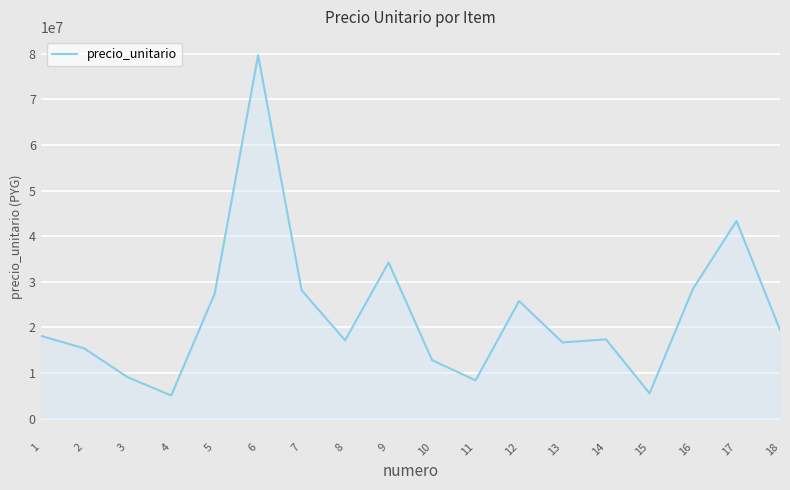

Which has a higher value, 15 or 5?

5